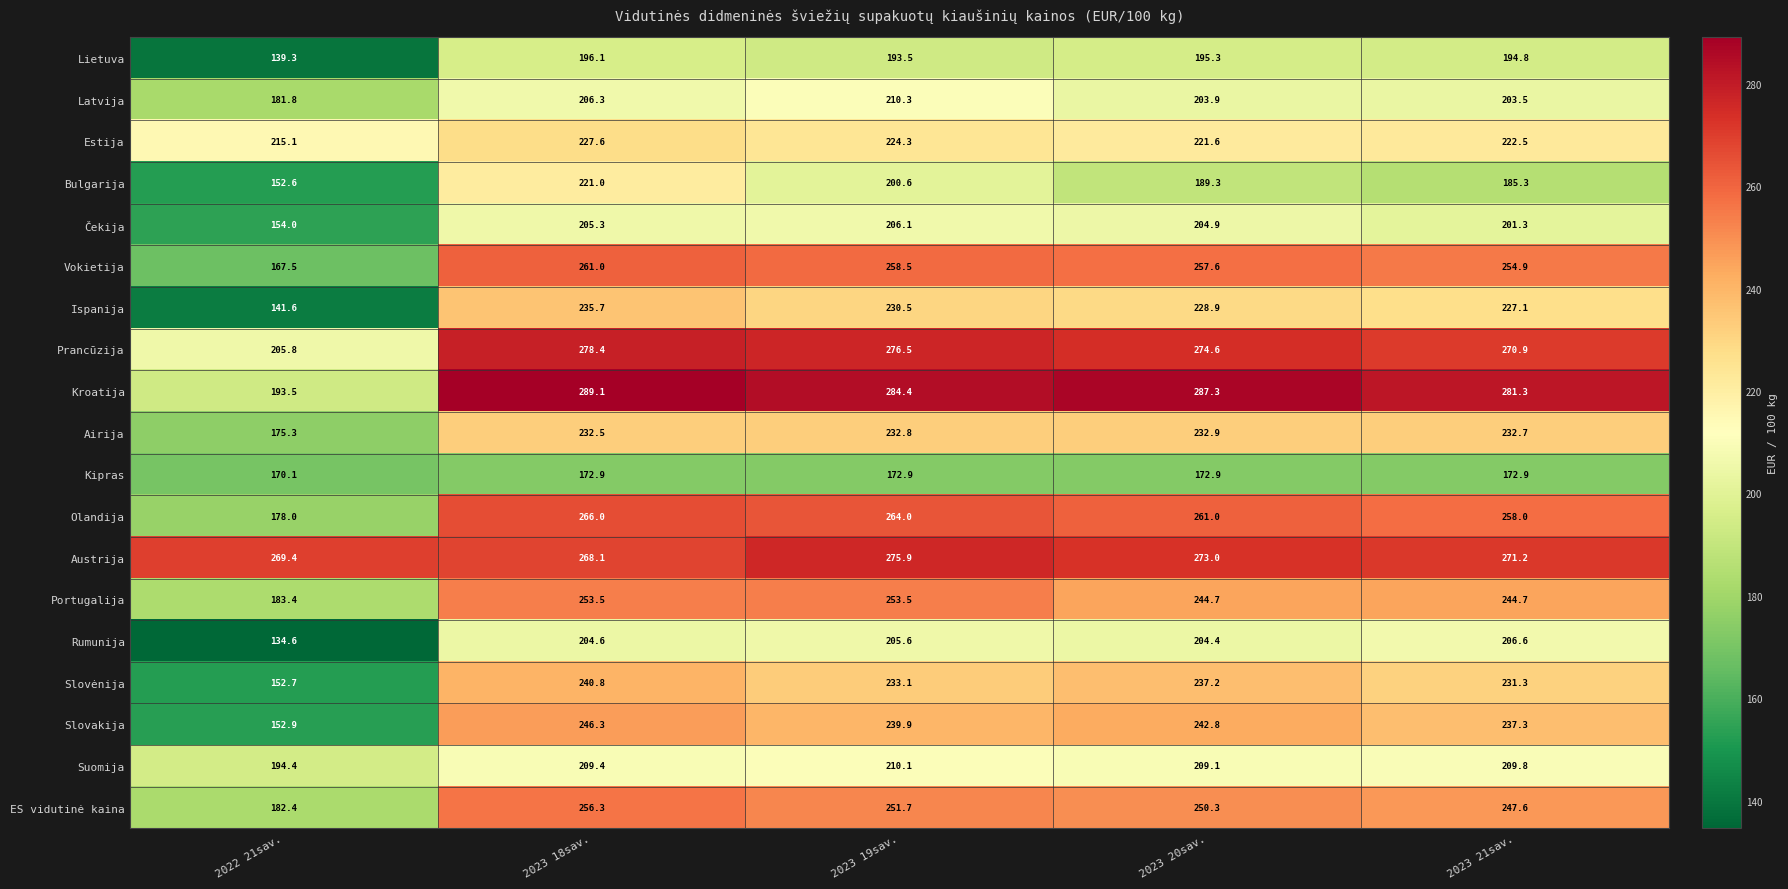

What is the difference between the highest and lowest values at 2023 18sav.?

116.2